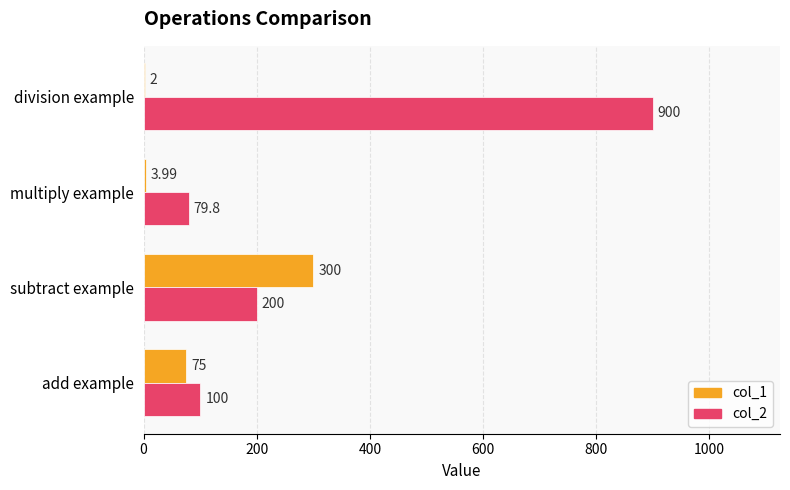

Between subtract example and division example, which series saw the biggest shift?

col_2